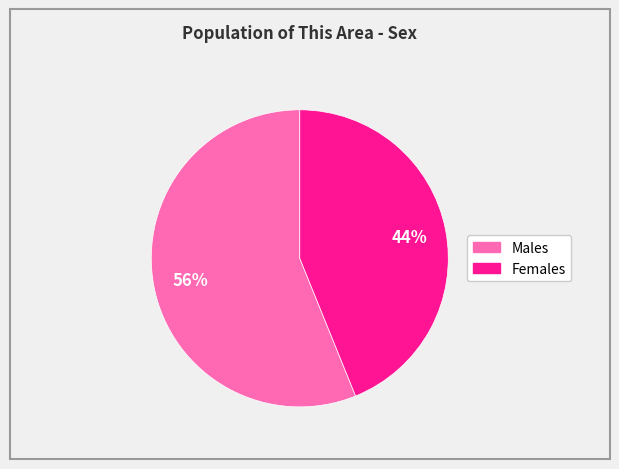

Does any single category account for the majority?

Yes